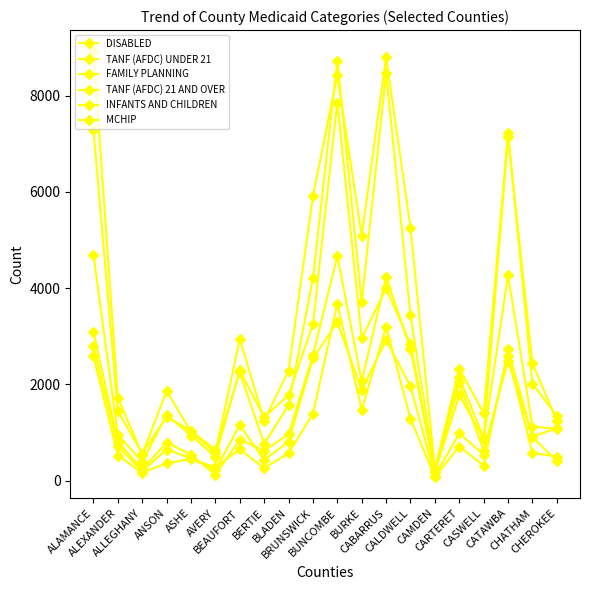

Reading left to right, what are all the values shown in this chart?

DISABLED: ALAMANCE=4687	ALEXANDER=957	ALLEGHANY=388	ANSON=1367	ASHE=936	AVERY=496	BEAUFORT=2292	BERTIE=1316	BLADEN=1778	BRUNSWICK=3247	BUNCOMBE=7859	BURKE=2955	CABARRUS=3998	CALDWELL=2842	CAMDEN=178	CARTERET=1777	CASWELL=871	CATAWBA=4273	CHATHAM=1122	CHEROKEE=1077
TANF (AFDC) UNDER 21: ALAMANCE=8924	ALEXANDER=1724	ALLEGHANY=540	ANSON=1863	ASHE=1010	AVERY=576	BEAUFORT=2945	BERTIE=1246	BLADEN=2286	BRUNSWICK=5917	BUNCOMBE=8429	BURKE=5092	CABARRUS=8804	CALDWELL=5251	CAMDEN=240	CARTERET=2328	CASWELL=1396	CATAWBA=7222	CHATHAM=2011	CHEROKEE=1347
FAMILY PLANNING: ALAMANCE=3094	ALEXANDER=799	ALLEGHANY=237	ANSON=790	ASHE=540	AVERY=119	BEAUFORT=853	BERTIE=620	BLADEN=965	BRUNSWICK=2603	BUNCOMBE=4672	BURKE=2063	CABARRUS=4230	CALDWELL=2732	CAMDEN=177	CARTERET=2042	CASWELL=614	CATAWBA=2490	CHATHAM=916	CHEROKEE=1087
TANF (AFDC) 21 AND OVER: ALAMANCE=2793	ALEXANDER=712	ALLEGHANY=202	ANSON=645	ASHE=463	AVERY=220	BEAUFORT=1155	BERTIE=425	BLADEN=809	BRUNSWICK=2539	BUNCOMBE=3295	BURKE=1886	CABARRUS=2922	CALDWELL=1961	CAMDEN=98	CARTERET=982	CASWELL=540	CATAWBA=2589	CHATHAM=576	CHEROKEE=498
INFANTS AND CHILDREN: ALAMANCE=7284	ALEXANDER=1446	ALLEGHANY=560	ANSON=1328	ASHE=1033	AVERY=639	BEAUFORT=2252	BERTIE=762	BLADEN=1570	BRUNSWICK=4208	BUNCOMBE=8732	BURKE=3704	CABARRUS=8479	CALDWELL=3439	CAMDEN=221	CARTERET=2149	CASWELL=877	CATAWBA=7148	CHATHAM=2437	CHEROKEE=1244
MCHIP: ALAMANCE=2590	ALEXANDER=520	ALLEGHANY=167	ANSON=359	ASHE=449	AVERY=277	BEAUFORT=649	BERTIE=257	BLADEN=570	BRUNSWICK=1391	BUNCOMBE=3680	BURKE=1466	CABARRUS=3197	CALDWELL=1281	CAMDEN=77	CARTERET=707	CASWELL=313	CATAWBA=2732	CHATHAM=906	CHEROKEE=406